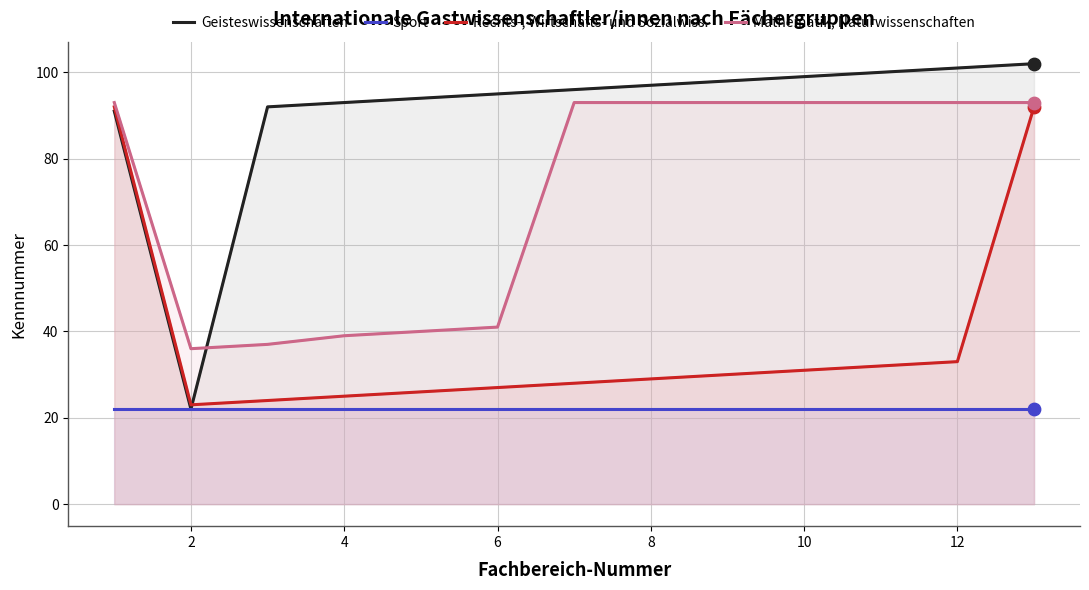

Which series reaches the minimum Y coordinate?

Geisteswissenschaften